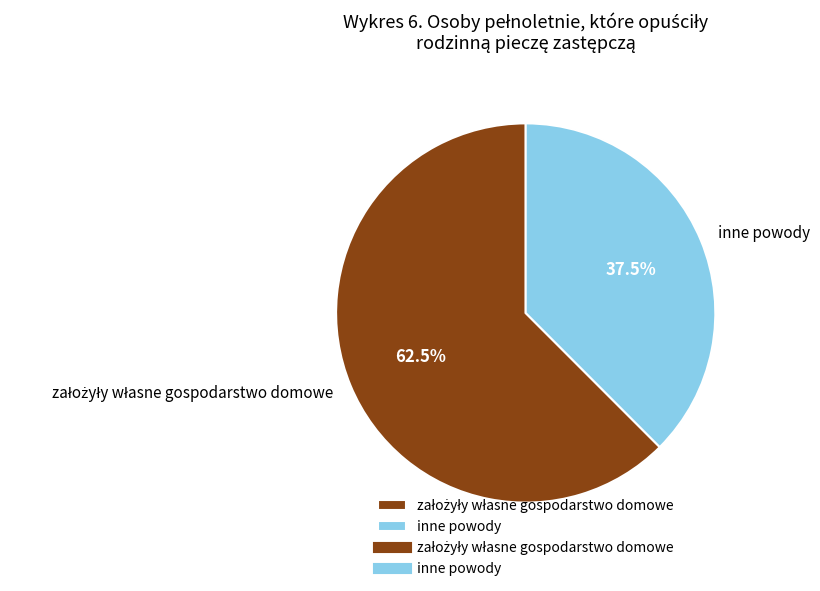

To the nearest percent, what is the average slice percentage?

50%